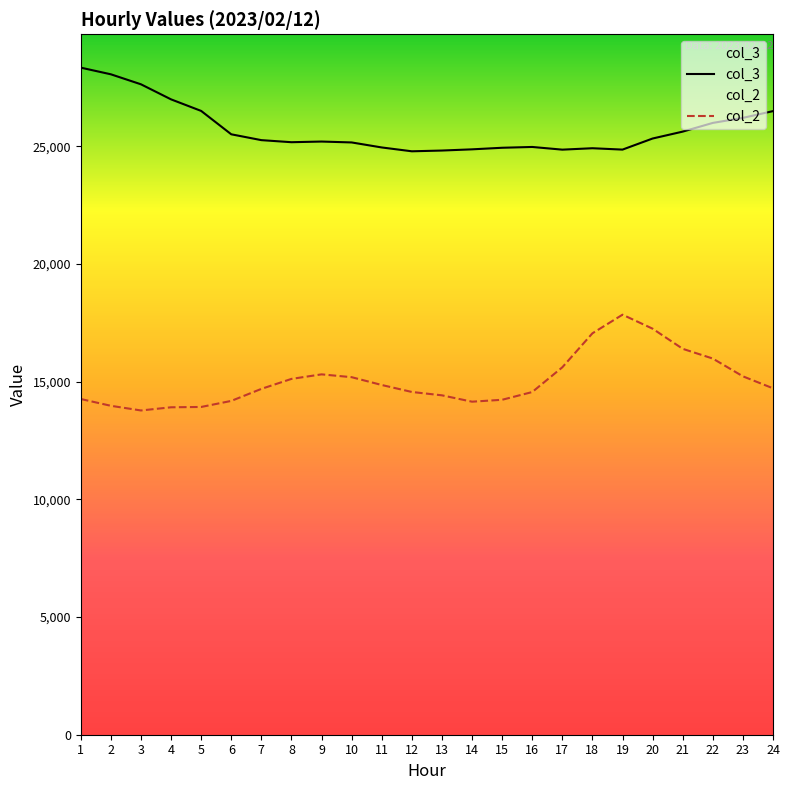

True or false: col_2 and col_3 intersect in this chart.

False